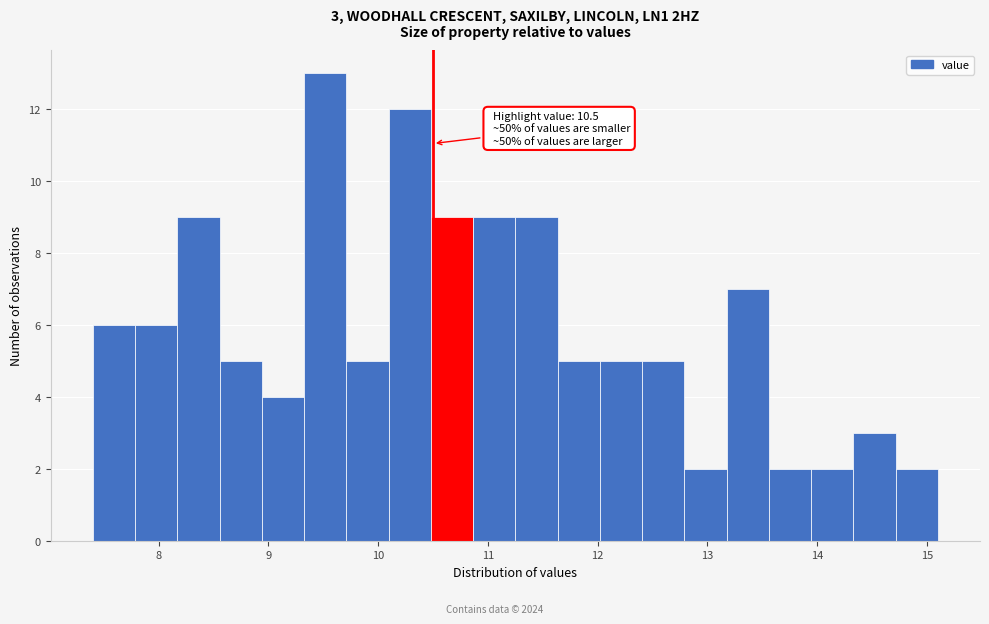

Around what value on the x-axis is the tallest bar? Give the approximate position of its centre, as read against the axis.

9.5